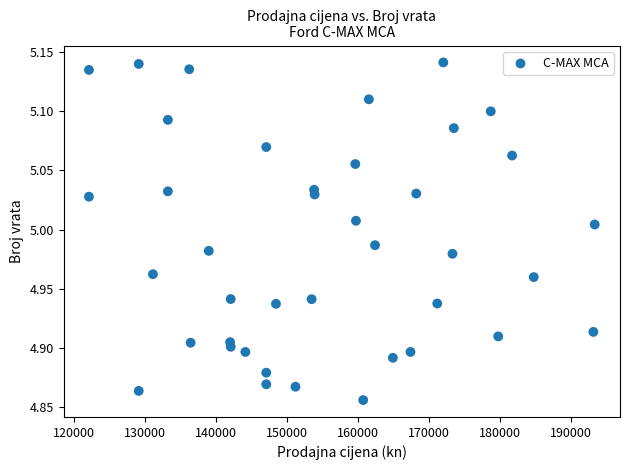

What is the range of Y values (max minus min)?

0.3